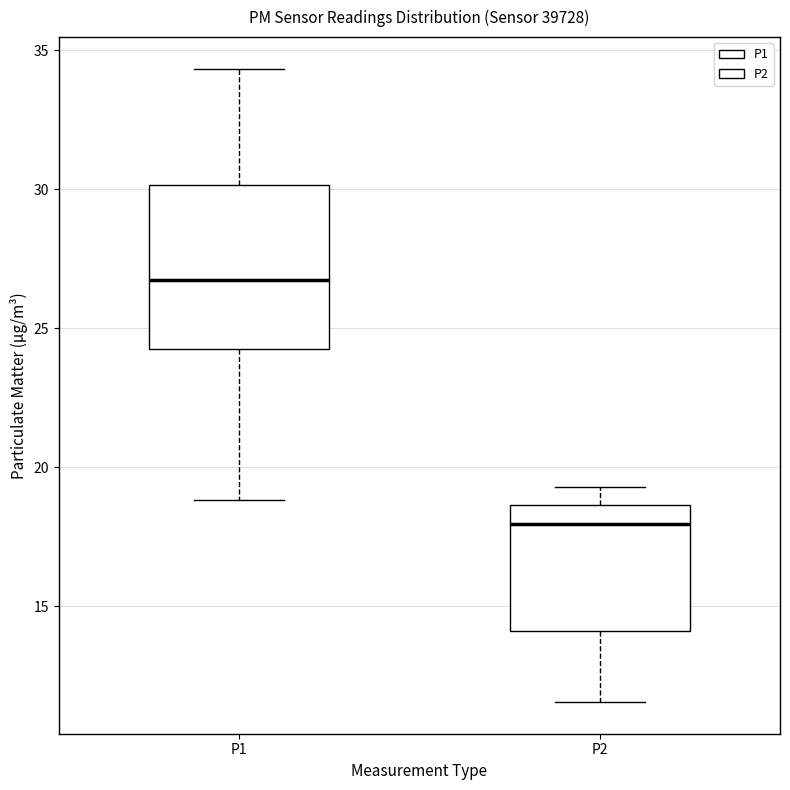

Which box's median line is the lowest?

P2